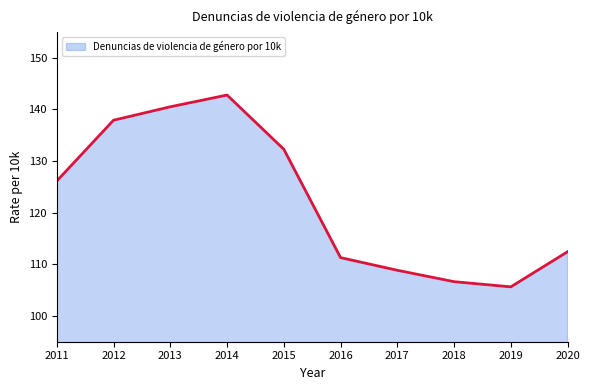

What value does the data have at 2015?

132.3